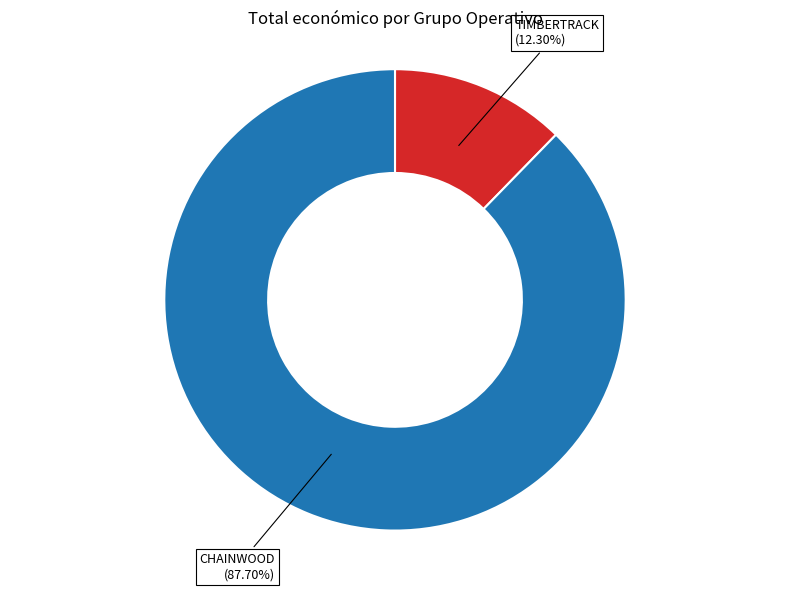

To the nearest percent, what percentage of the pie is TIMBERTRACK?

12%